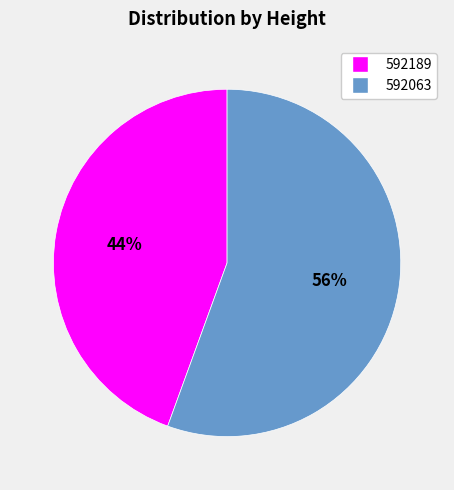

What percentage is the 592189 slice, to the nearest percent?

44%